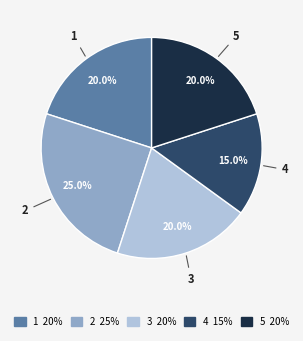

What is the ratio of the value at 2 to the value at 3?

1.2